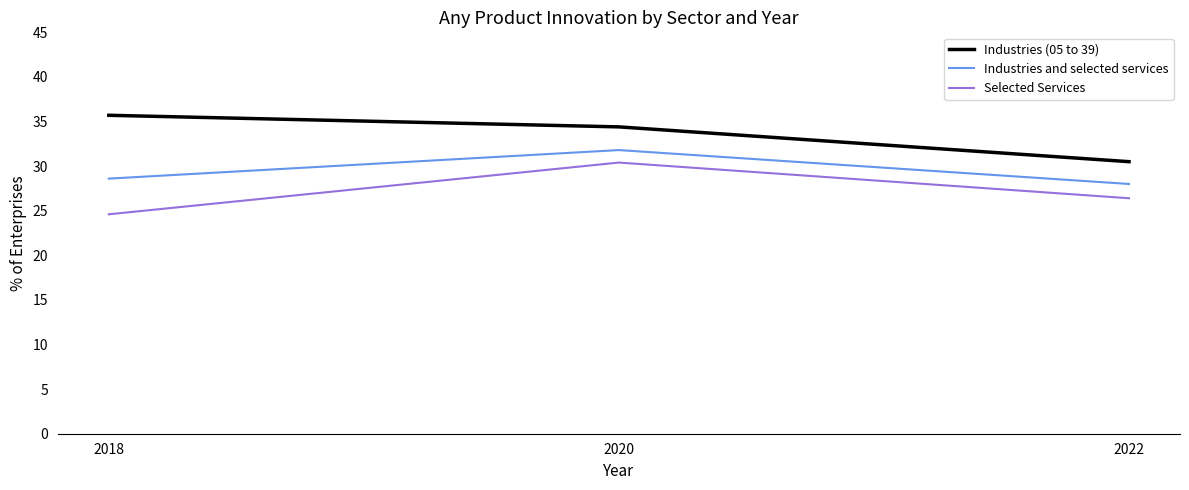

Rank the categories by Industries (05 to 39) value from lowest to highest.

2022, 2020, 2018